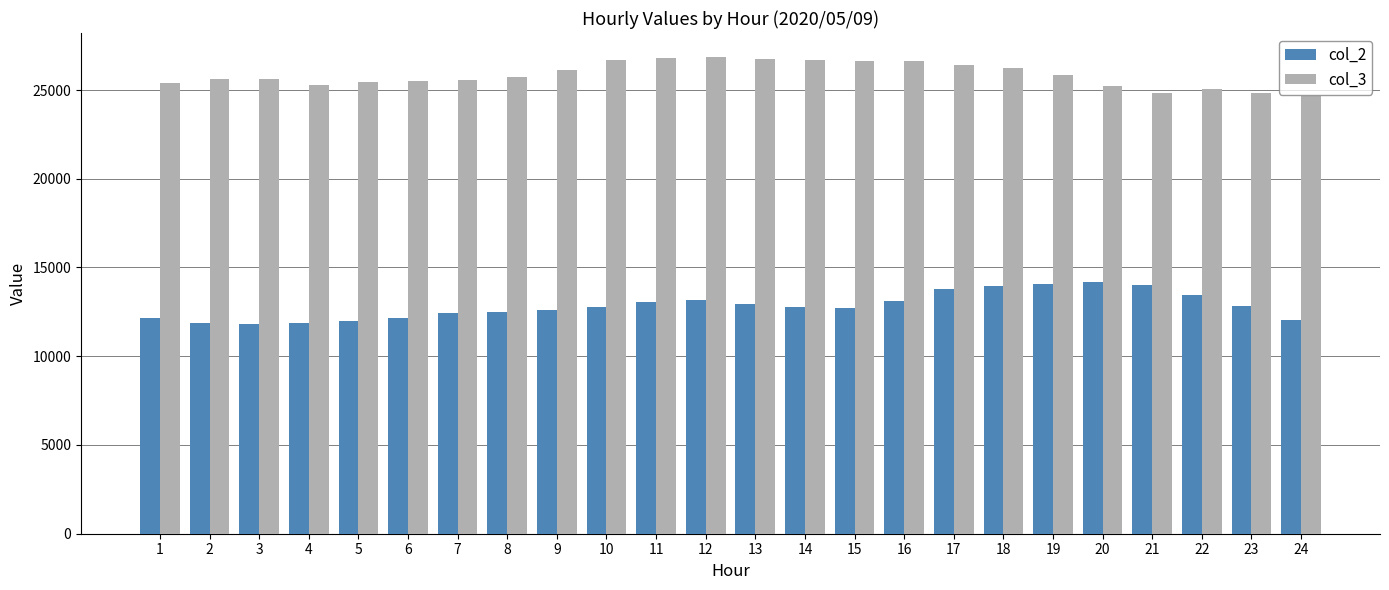

What is the greatest value displayed?

26868